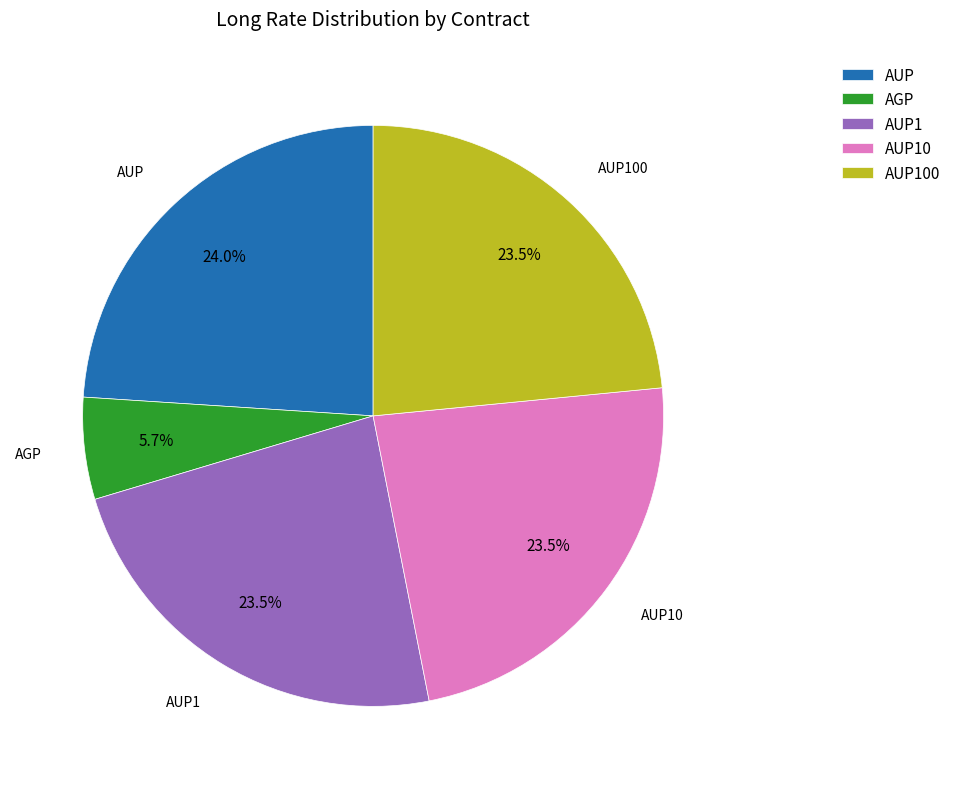

What percentage is NOT represented by AGP?

94.3%